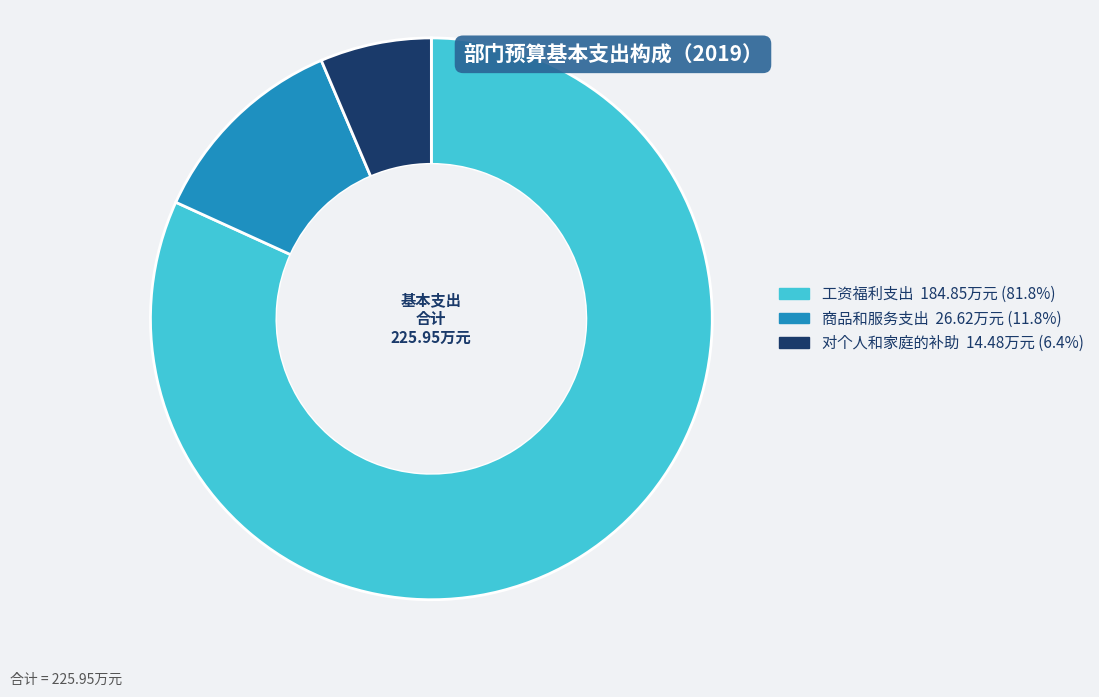

How many segments does this pie chart have?

3